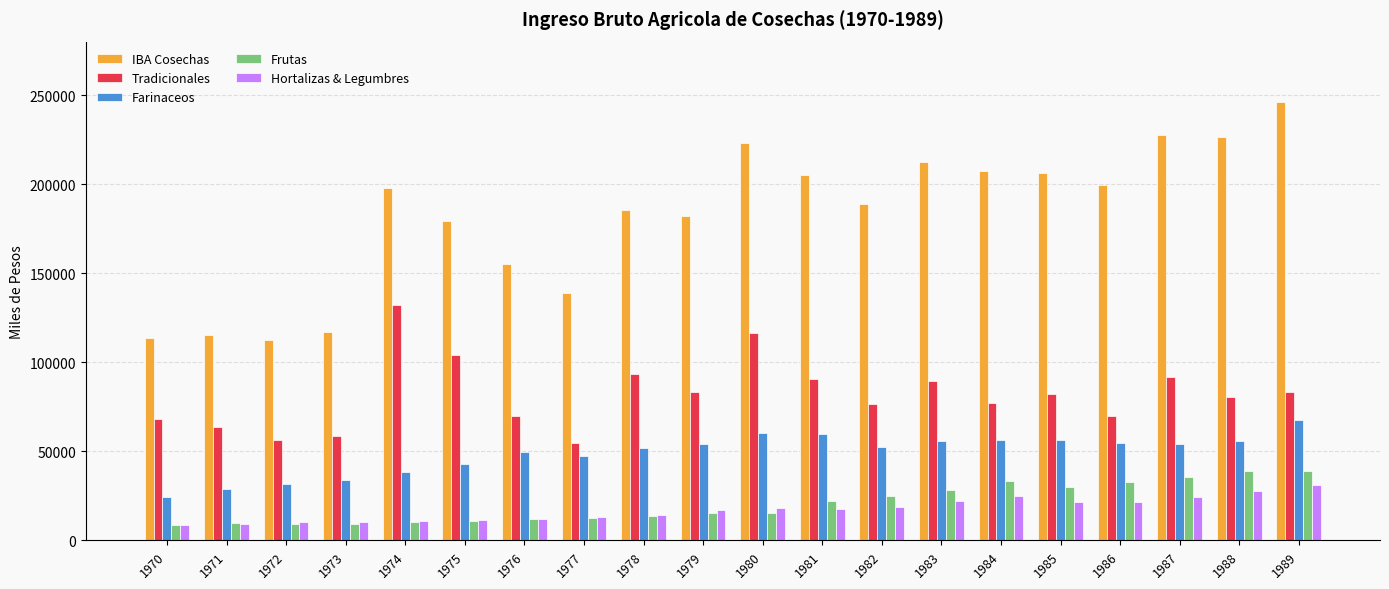

At which category is the sum across all series the highest?

1989